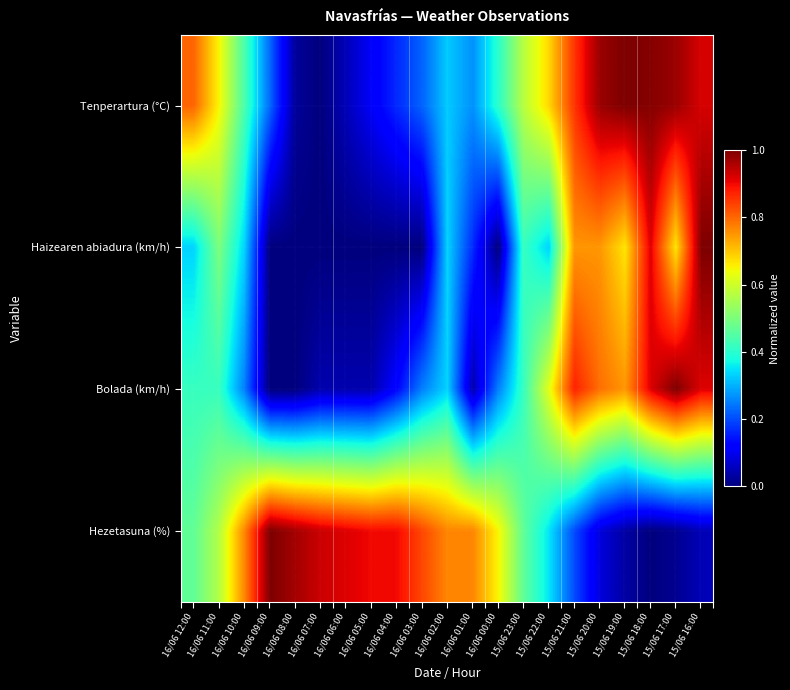

Reading left to right, what are all the values shown in this chart?

Tenperartura (°C): 16/06 12:00=0.8	16/06 11:00=0.6	16/06 10:00=0.4	16/06 09:00=0.2	16/06 08:00=0.0	16/06 07:00=0.0	16/06 06:00=0.1	16/06 05:00=0.1	16/06 04:00=0.2	16/06 03:00=0.2	16/06 02:00=0.3	16/06 01:00=0.3	16/06 00:00=0.4	15/06 23:00=0.6	15/06 22:00=0.7	15/06 21:00=0.9	15/06 20:00=1.0	15/06 19:00=1.0	15/06 18:00=1.0	15/06 17:00=1.0	15/06 16:00=0.9
Haizearen abiadura (km/h): 16/06 12:00=0.3	16/06 11:00=0.5	16/06 10:00=0.3	16/06 09:00=0.0	16/06 08:00=0.0	16/06 07:00=0.0	16/06 06:00=0.0	16/06 05:00=0.0	16/06 04:00=0.0	16/06 03:00=0.0	16/06 02:00=0.3	16/06 01:00=0.2	16/06 00:00=0.0	15/06 23:00=0.4	15/06 22:00=0.3	15/06 21:00=0.8	15/06 20:00=0.8	15/06 19:00=0.7	15/06 18:00=0.9	15/06 17:00=0.7	15/06 16:00=1.0
Bolada (km/h): 16/06 12:00=0.4	16/06 11:00=0.4	16/06 10:00=0.2	16/06 09:00=0.0	16/06 08:00=0.0	16/06 07:00=0.0	16/06 06:00=0.0	16/06 05:00=0.0	16/06 04:00=0.1	16/06 03:00=0.2	16/06 02:00=0.3	16/06 01:00=0.0	16/06 00:00=0.2	15/06 23:00=0.4	15/06 22:00=0.6	15/06 21:00=0.9	15/06 20:00=0.8	15/06 19:00=0.8	15/06 18:00=0.9	15/06 17:00=1.0	15/06 16:00=0.9
Hezetasuna (%): 16/06 12:00=0.5	16/06 11:00=0.6	16/06 10:00=0.8	16/06 09:00=1.0	16/06 08:00=1.0	16/06 07:00=0.9	16/06 06:00=0.9	16/06 05:00=0.9	16/06 04:00=0.9	16/06 03:00=0.8	16/06 02:00=0.8	16/06 01:00=0.8	16/06 00:00=0.7	15/06 23:00=0.5	15/06 22:00=0.3	15/06 21:00=0.2	15/06 20:00=0.1	15/06 19:00=0.0	15/06 18:00=0.0	15/06 17:00=0.0	15/06 16:00=0.1